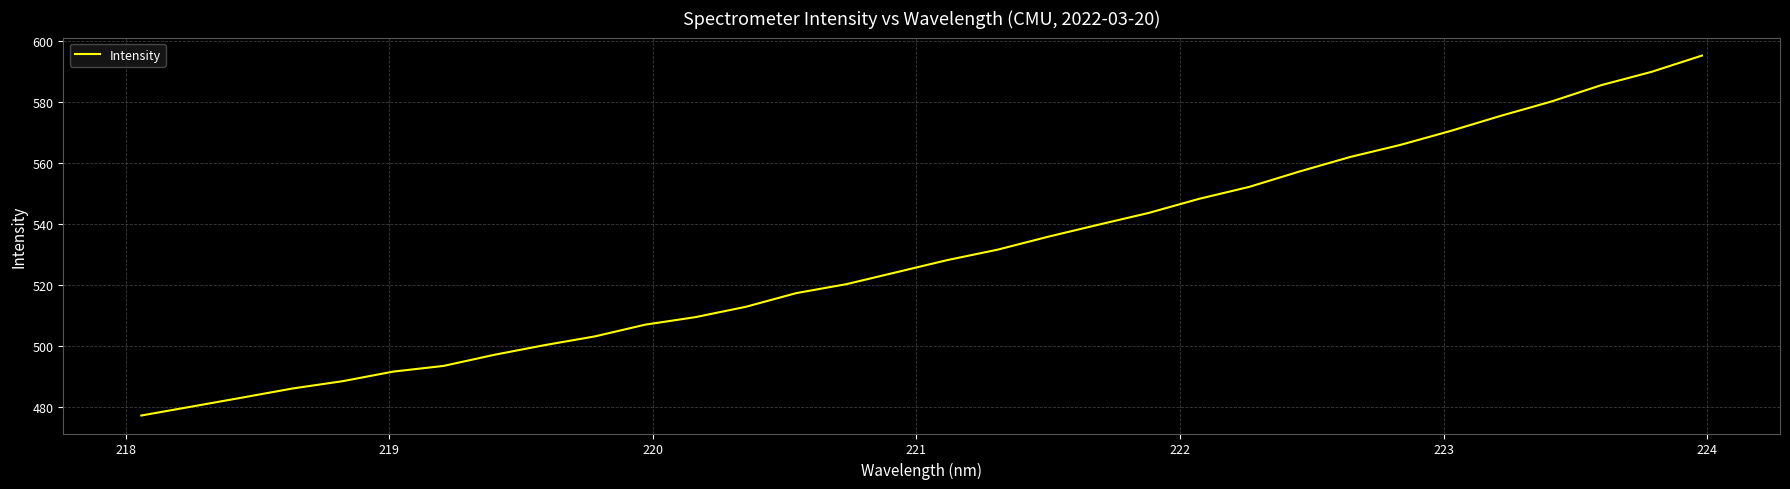

How many categories are shown in the chart?

32